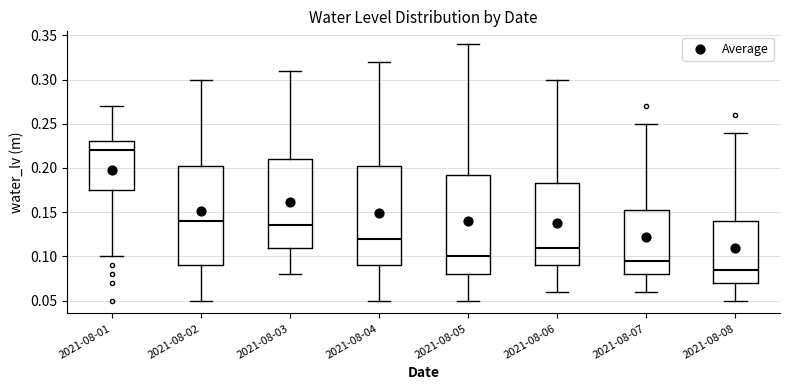

Reading left to right, transcribe this box plot: for each box, give where its median line is, the range the box spans, and where its two whiskers end, as read against the y-axis. The values are not printed on the chart, so give them approximately, as read against the axis.

2021-08-01: median 0.220, box 0.175 to 0.230, whiskers 0.100 to 0.270
2021-08-02: median 0.140, box 0.090 to 0.205, whiskers 0.050 to 0.300
2021-08-03: median 0.135, box 0.110 to 0.210, whiskers 0.080 to 0.310
2021-08-04: median 0.120, box 0.090 to 0.205, whiskers 0.050 to 0.320
2021-08-05: median 0.100, box 0.080 to 0.195, whiskers 0.050 to 0.340
2021-08-06: median 0.110, box 0.090 to 0.185, whiskers 0.060 to 0.300
2021-08-07: median 0.095, box 0.080 to 0.155, whiskers 0.060 to 0.250
2021-08-08: median 0.085, box 0.070 to 0.140, whiskers 0.050 to 0.240